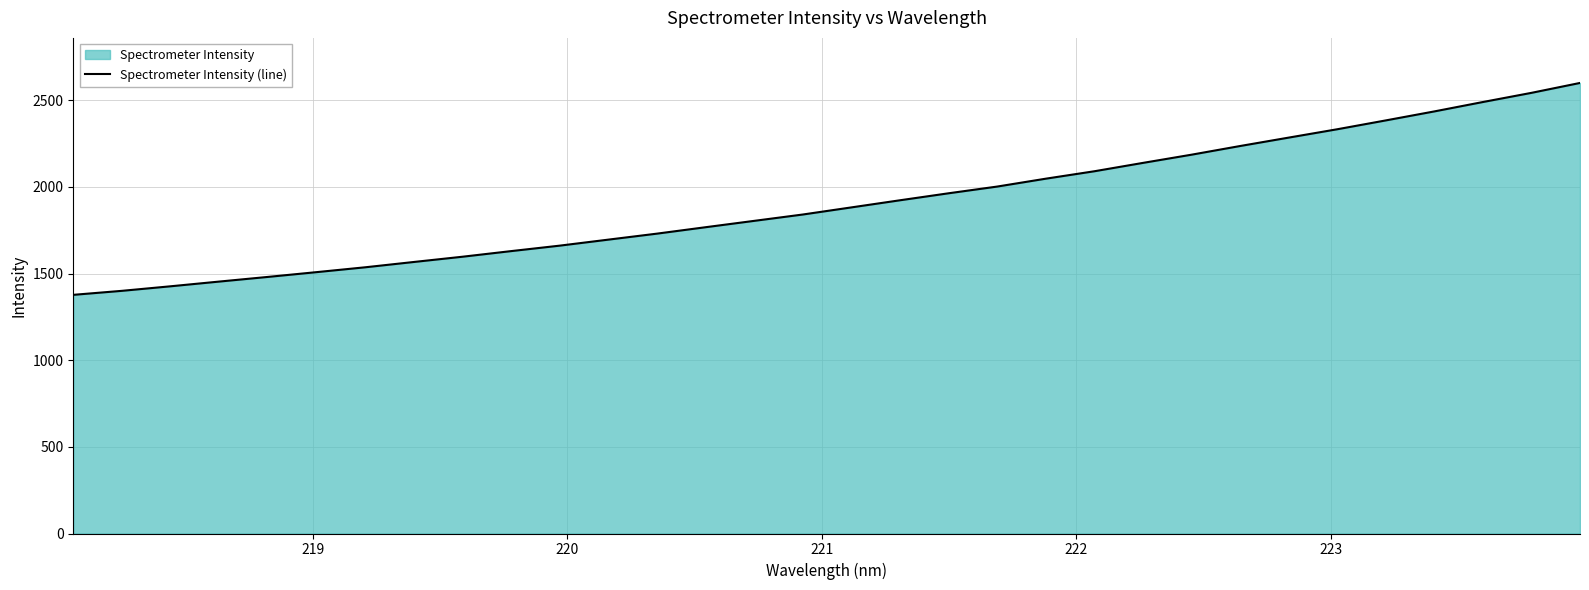

What is the smallest value displayed?

1377.0